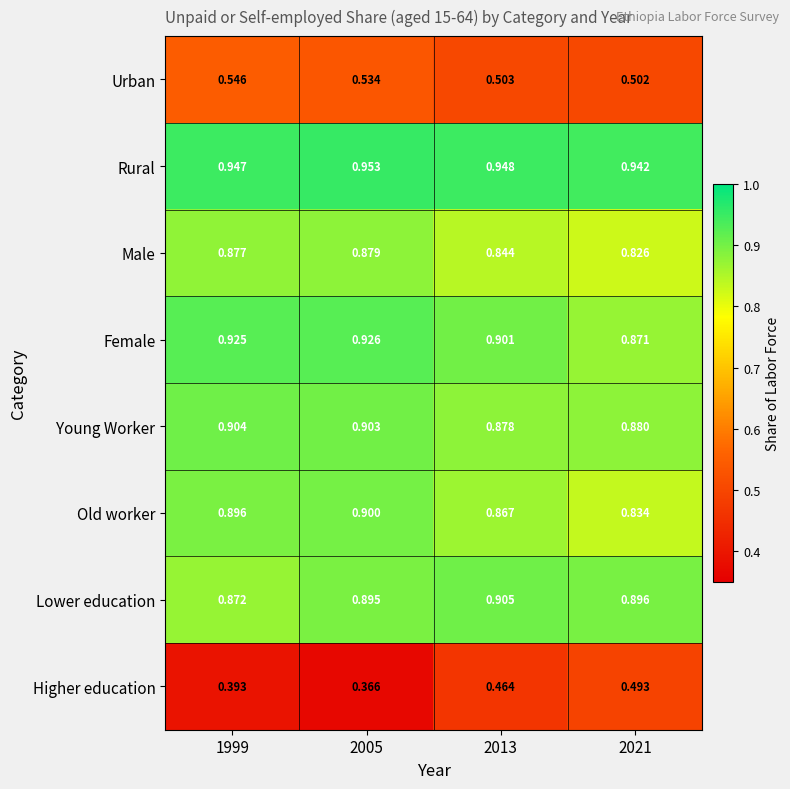

At how many categories does at least one series exceed 0?

4